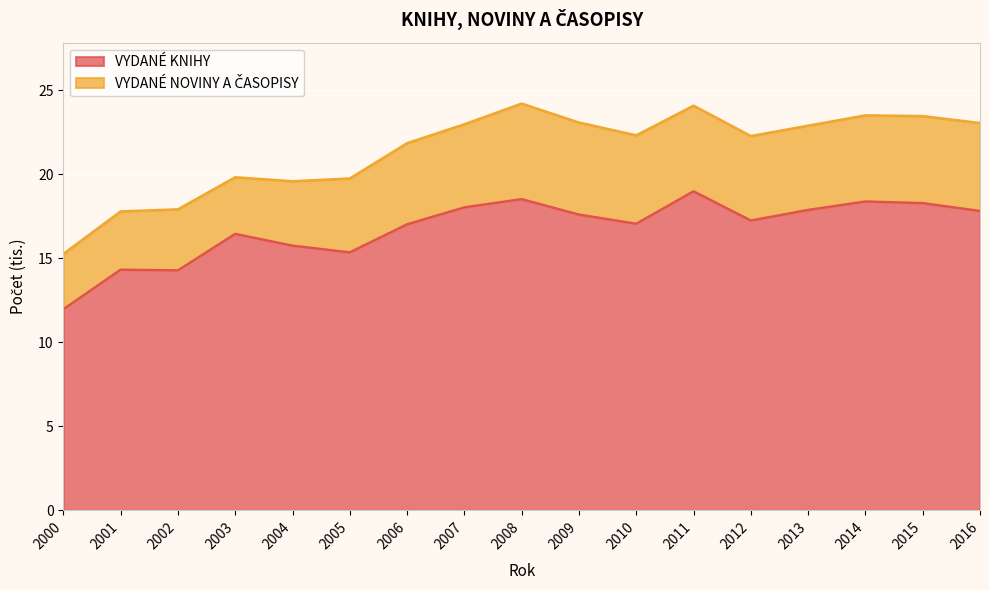

How many lines are shown in the chart?

2